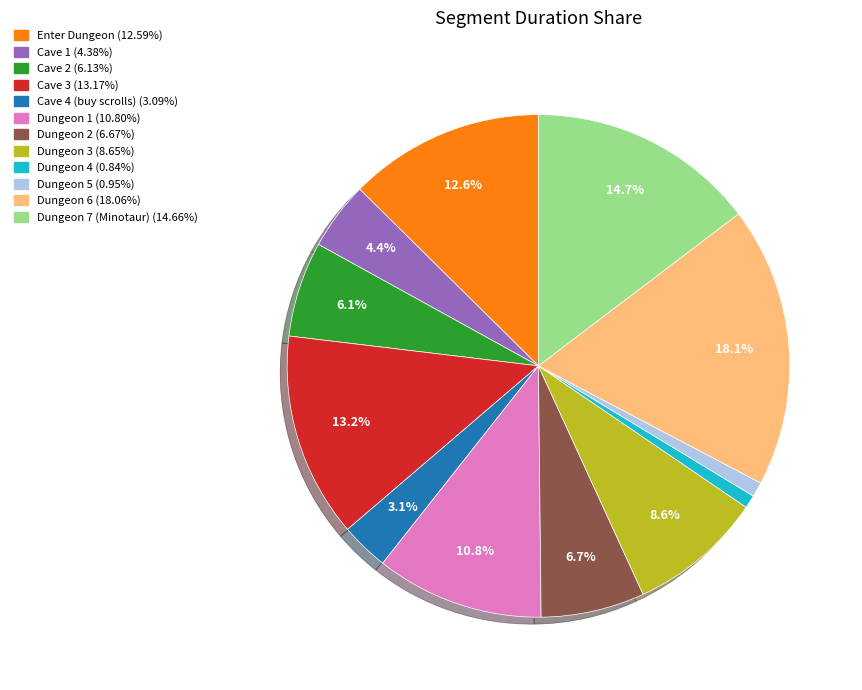

Which has a higher value, Dungeon 3 or Dungeon 4?

Dungeon 3